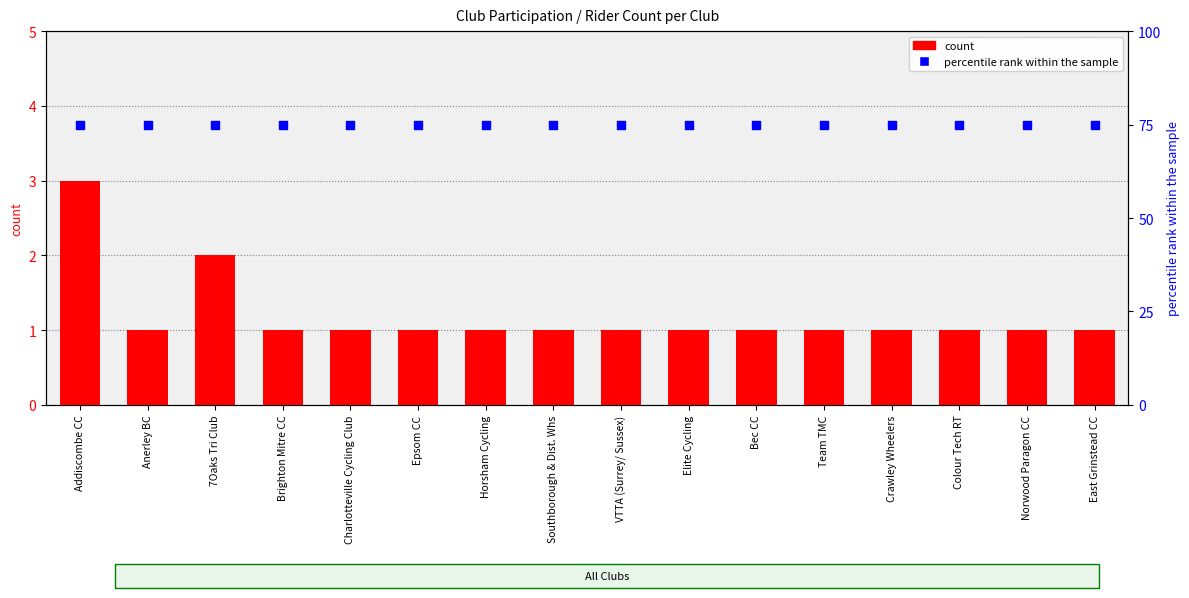

Which series has the widest spread of Y values?

count